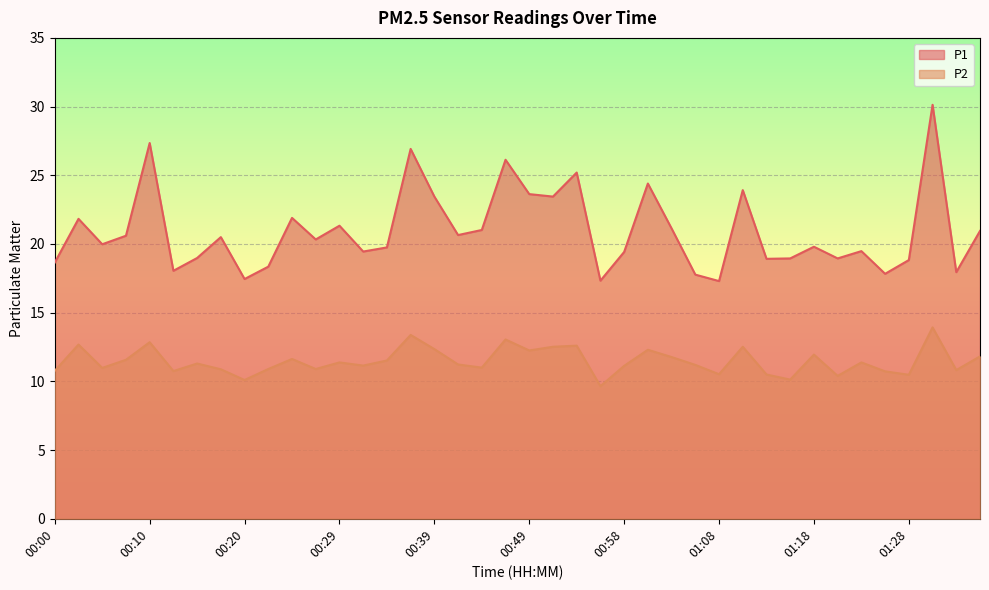

At 00:58, list the series in order from largest to smallest.

P1, P2